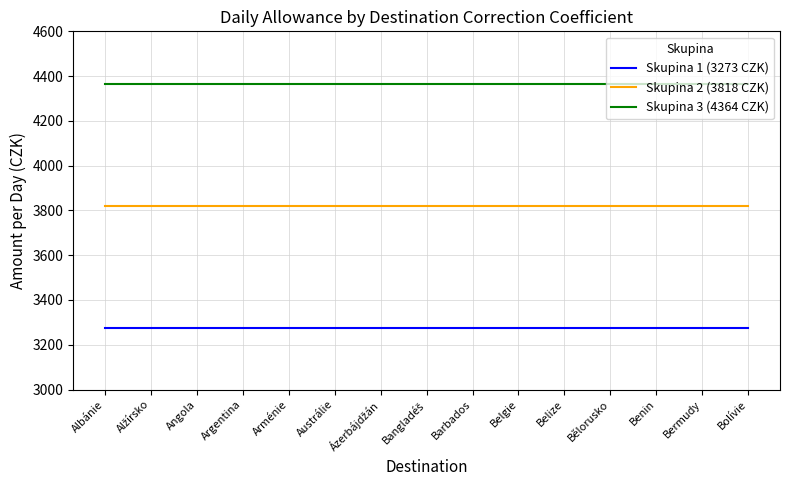

List the series in order of their overall mean, lowest first.

Skupina 1 (3273 CZK), Skupina 2 (3818 CZK), Skupina 3 (4364 CZK)